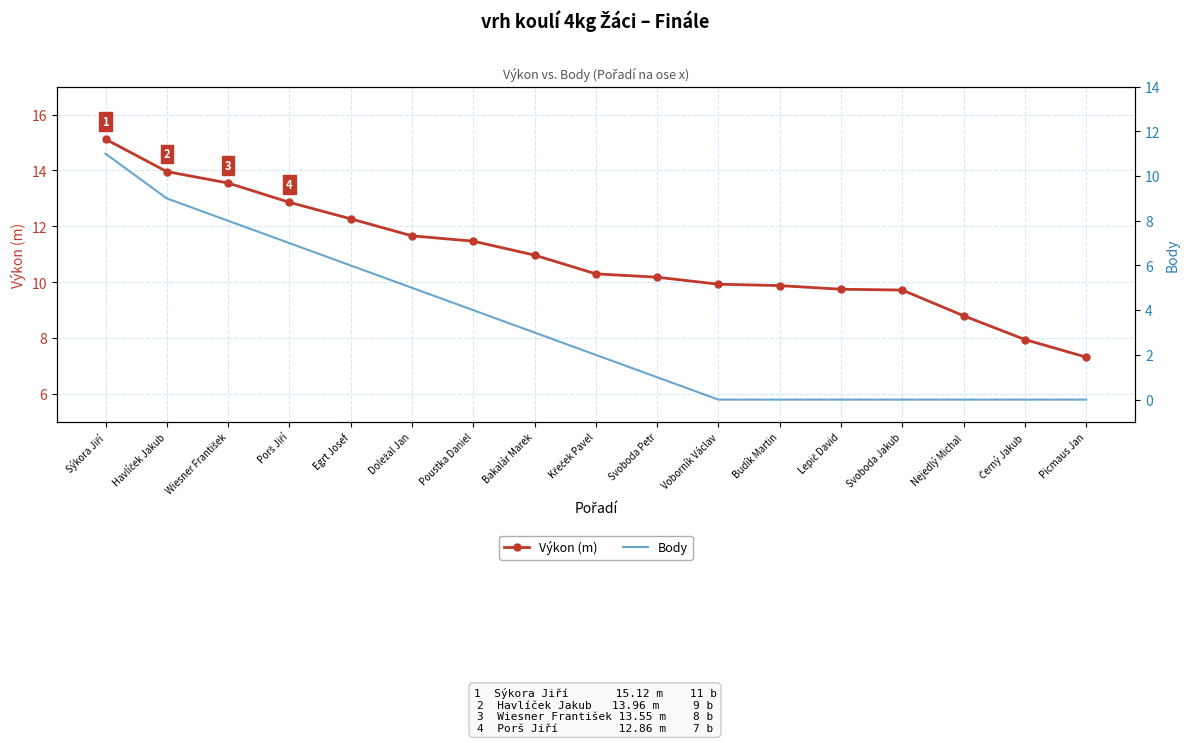

True or false: Výkon (m) and Body cross at least once.

False